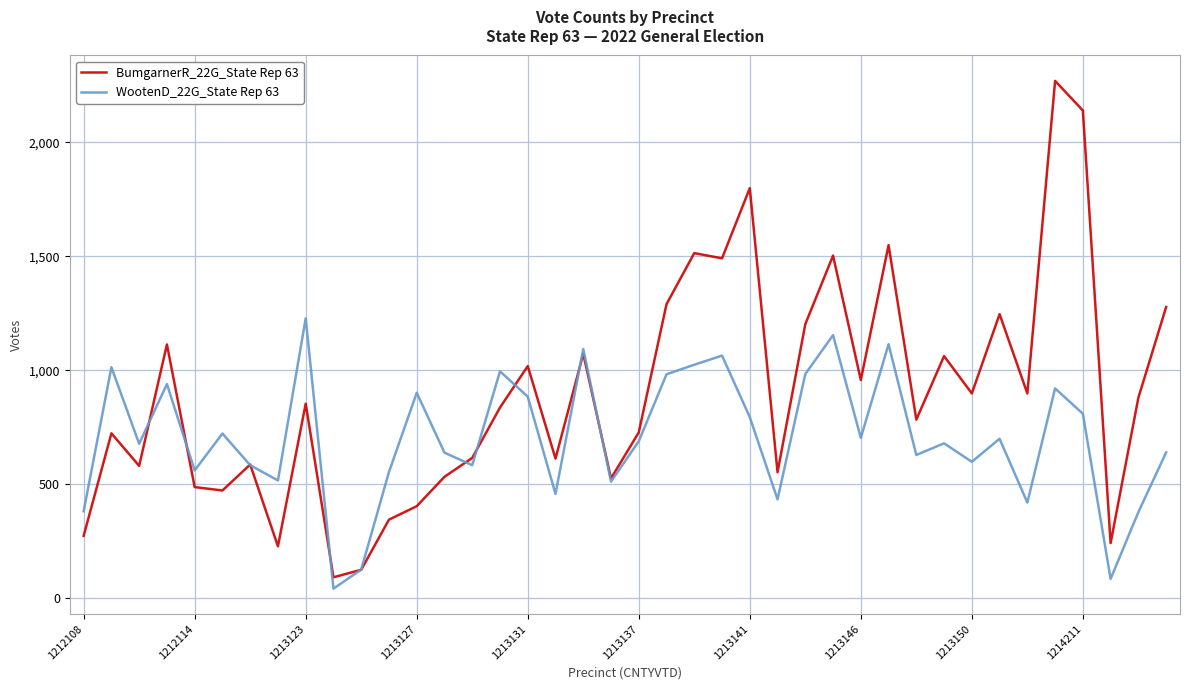

Which series has the largest total across all categories?

BumgarnerR_22G_State Rep 63